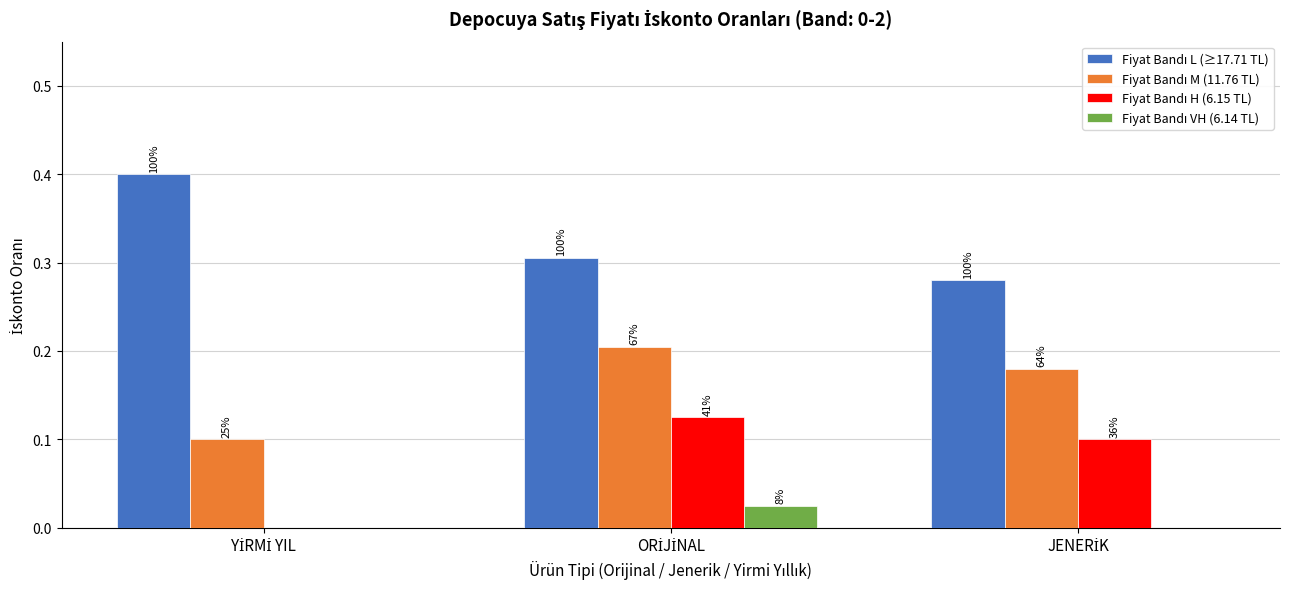

At how many categories does at least one series exceed 0?

3